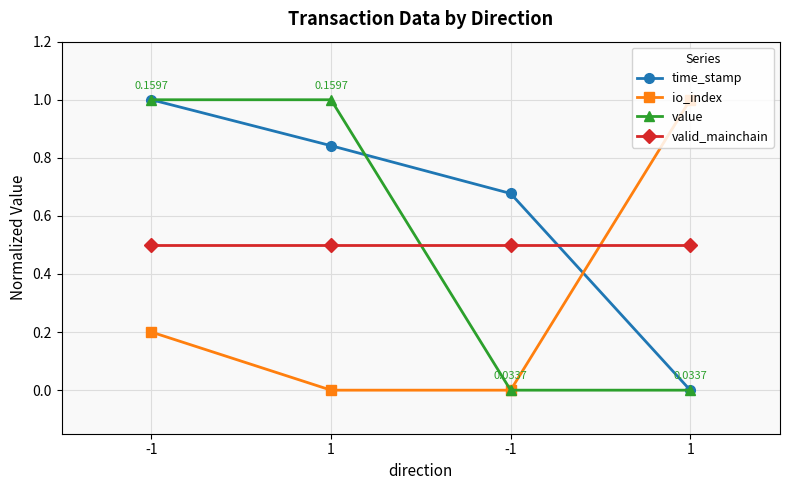

True or false: io_index has a value of 0.0 at 1.

True